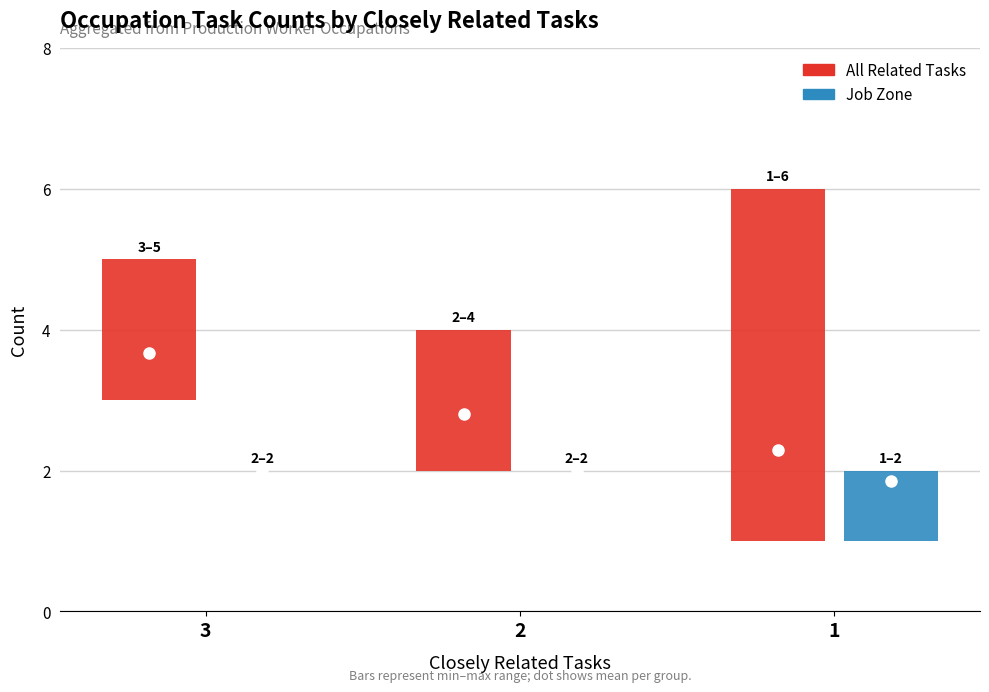

Are the bars horizontal?

No